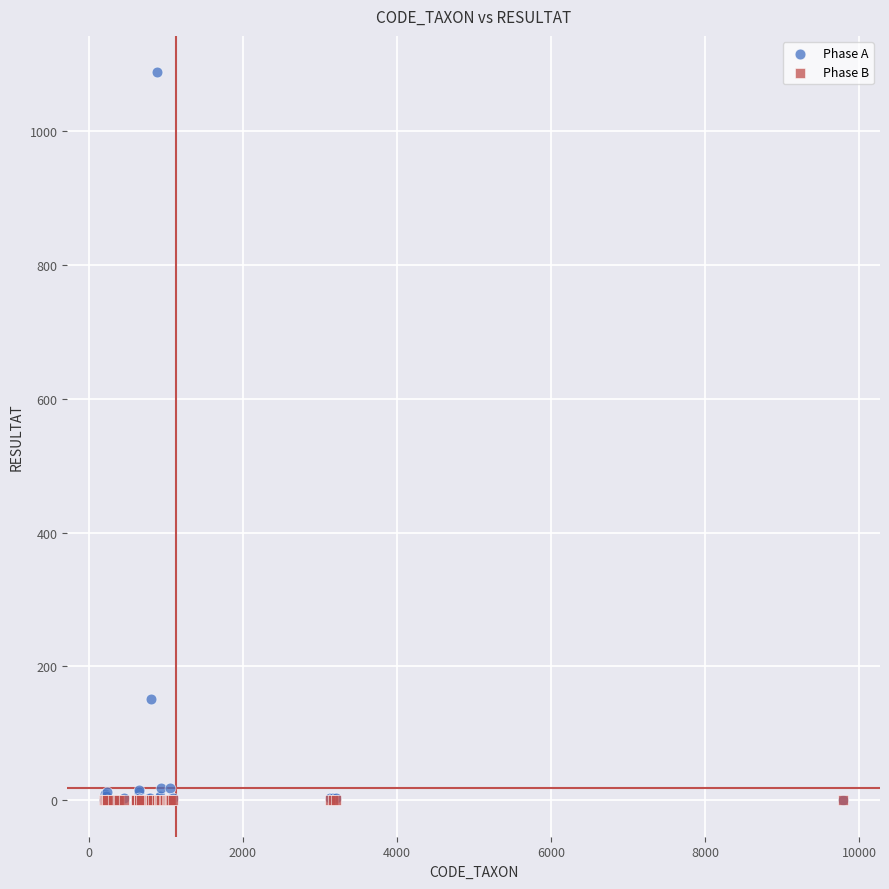

In the Phase A series, what Y value is closest to 544?

152